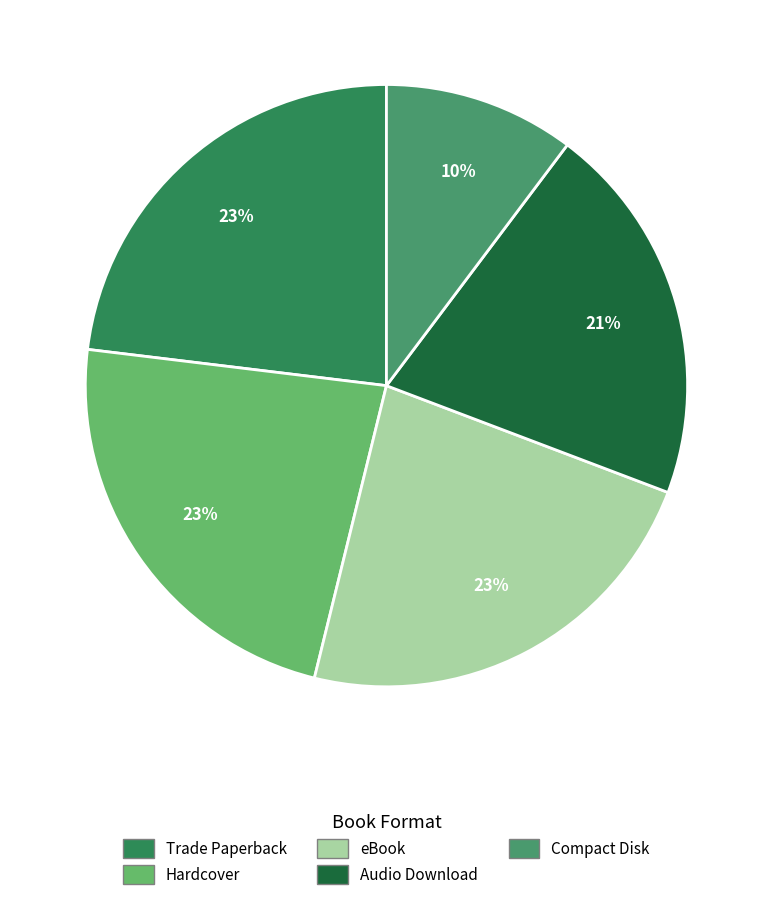

Rank the categories by value from highest to lowest.

Trade Paperback, Hardcover, eBook, Audio Download, Compact Disk